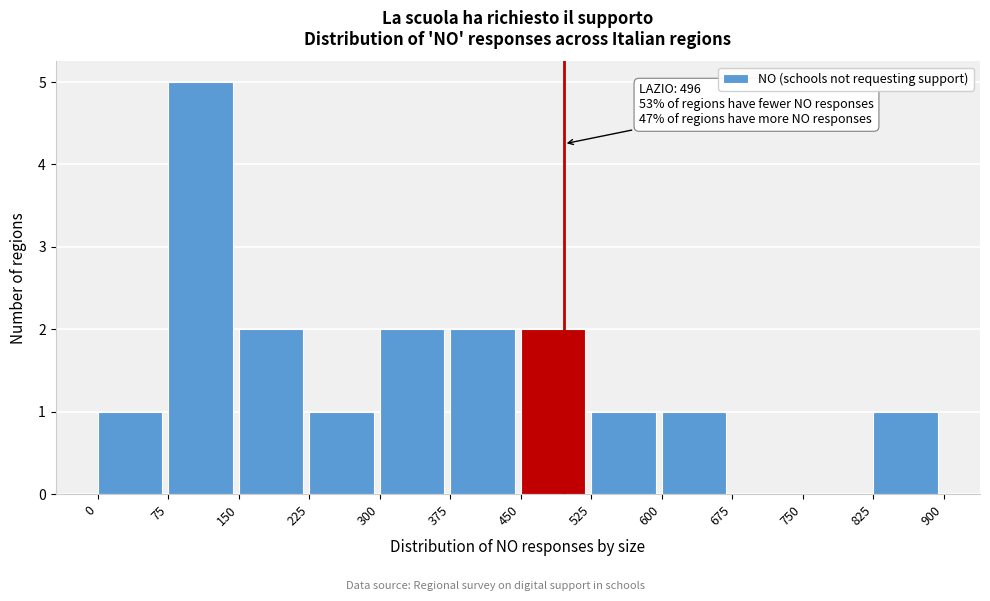

Which range on the x-axis has the tallest bar?

75 to 150